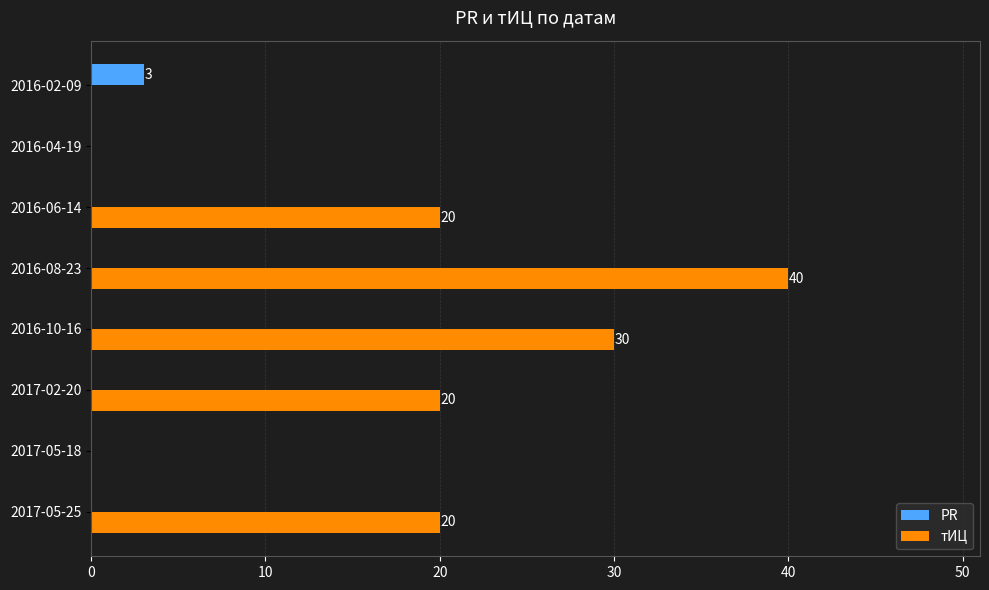

Is it true that тИЦ equals 30 at 2016-10-16?

True